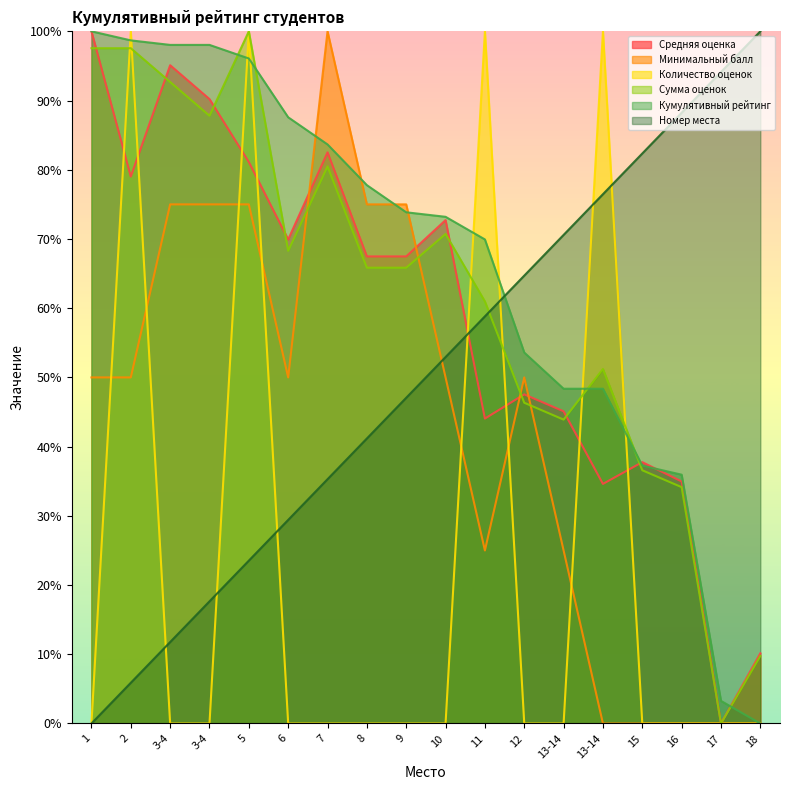

How many distinct data groups are displayed?

6